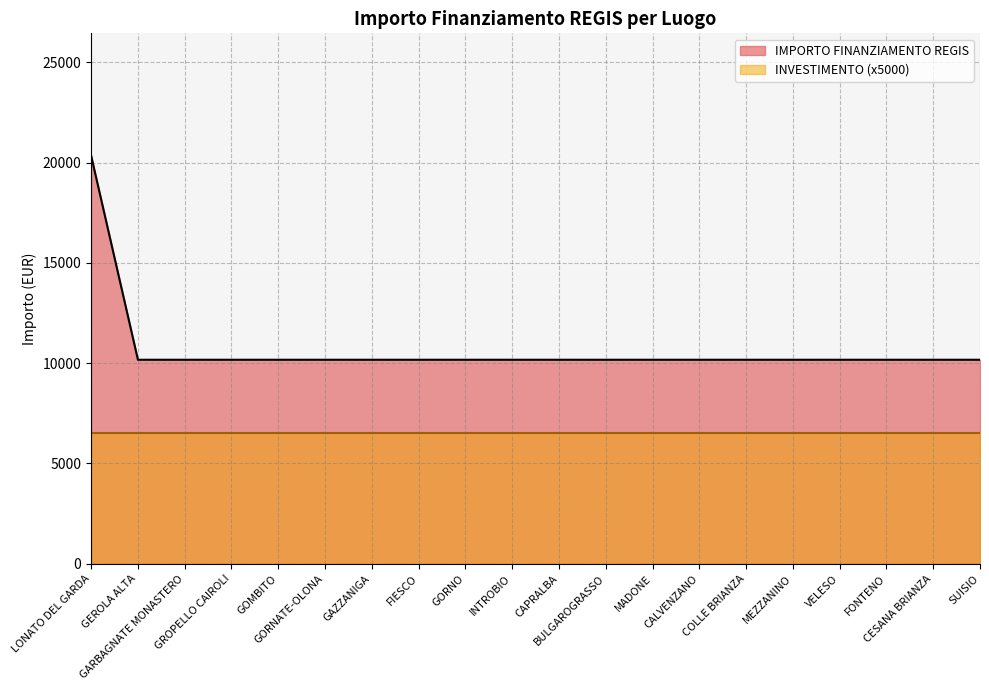

Reading right to left, extract all data points from this chart.

SUISIO=10172	CESANA BRIANZA=10172	FONTENO=10172	VELESO=10172	MEZZANINO=10172	COLLE BRIANZA=10172	CALVENZANO=10172	MADONE=10172	BULGAROGRASSO=10172	CAPRALBA=10172	INTROBIO=10172	GORNO=10172	FIESCO=10172	GAZZANIGA=10172	GORNATE-OLONA=10172	GOMBITO=10172	GROPELLO CAIROLI=10172	GARBAGNATE MONASTERO=10172	GEROLA ALTA=10172	LONATO DEL GARDA=20344